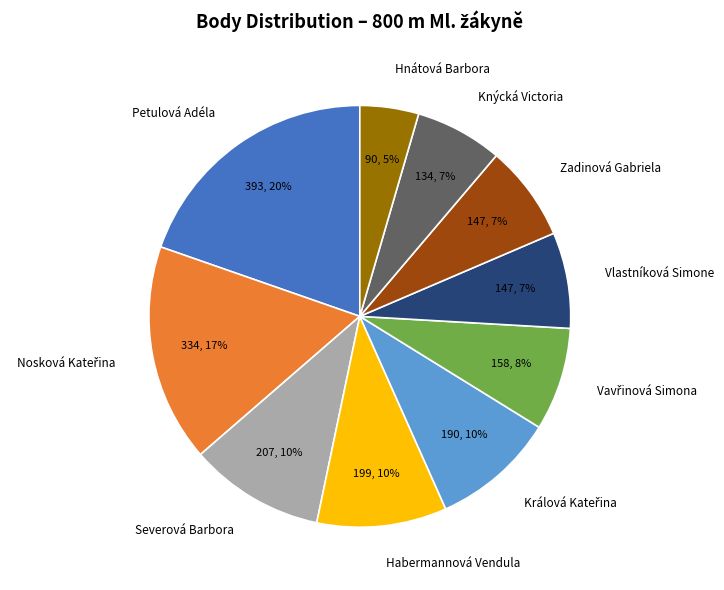

To the nearest percent, what portion does Hnátová Barbora represent?

5%